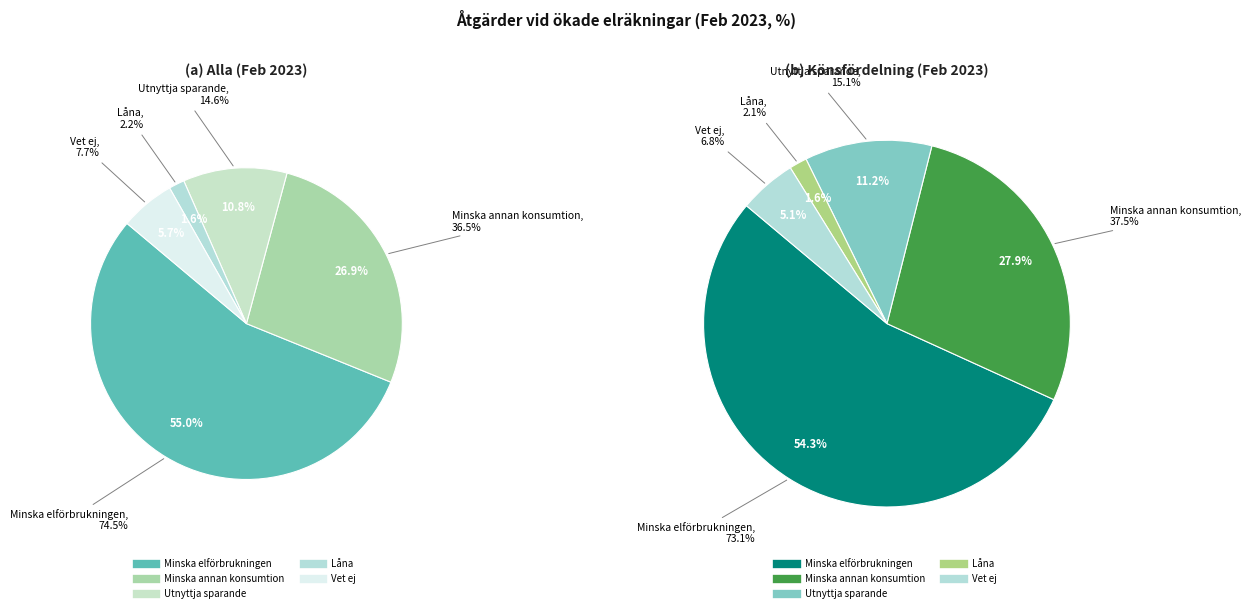

To the nearest percent, what is the difference between the Vet ej and Låna slice percentages?

4%